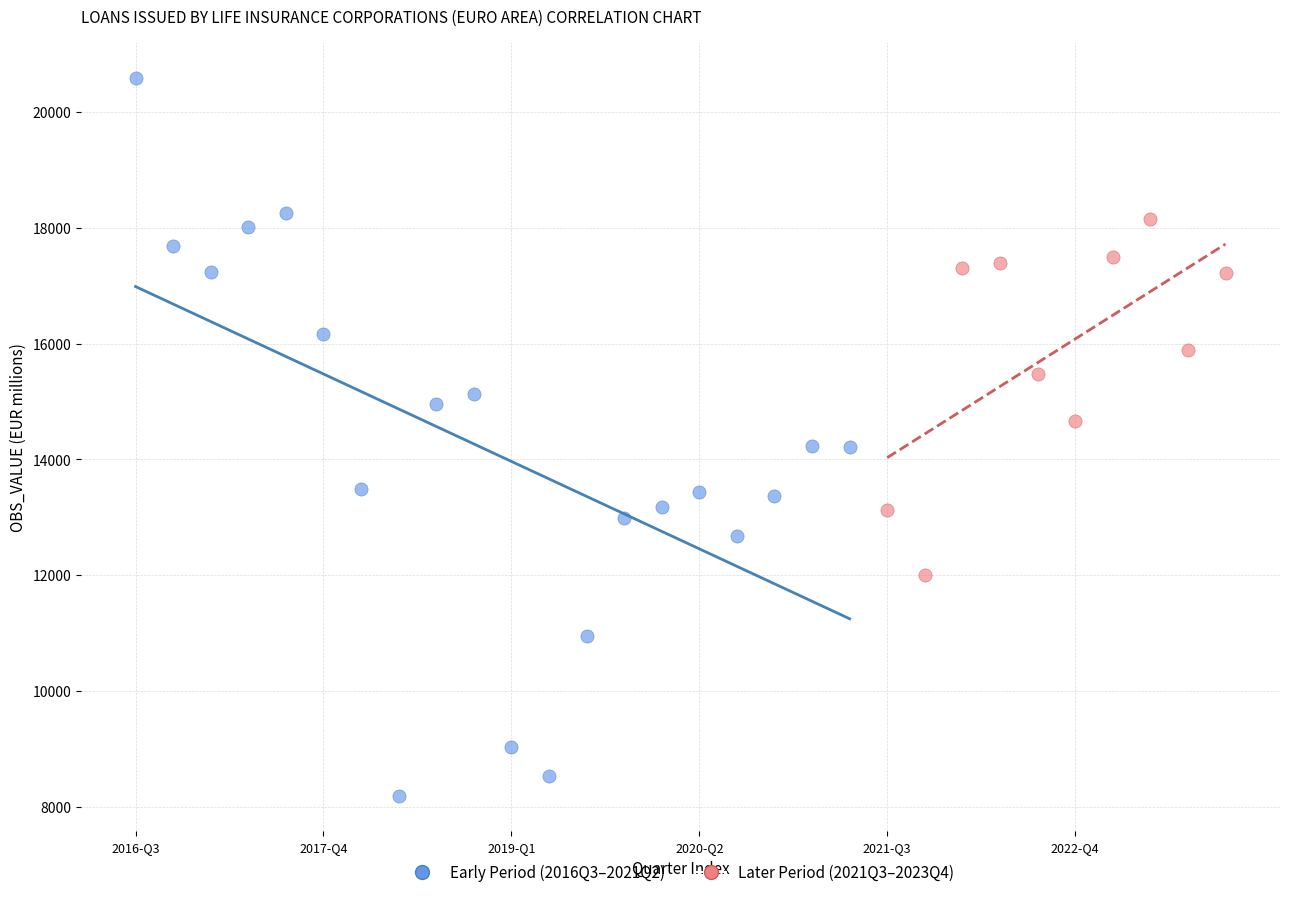

Which series contains the highest Y value?

Early Period (2016Q3–2021Q2)